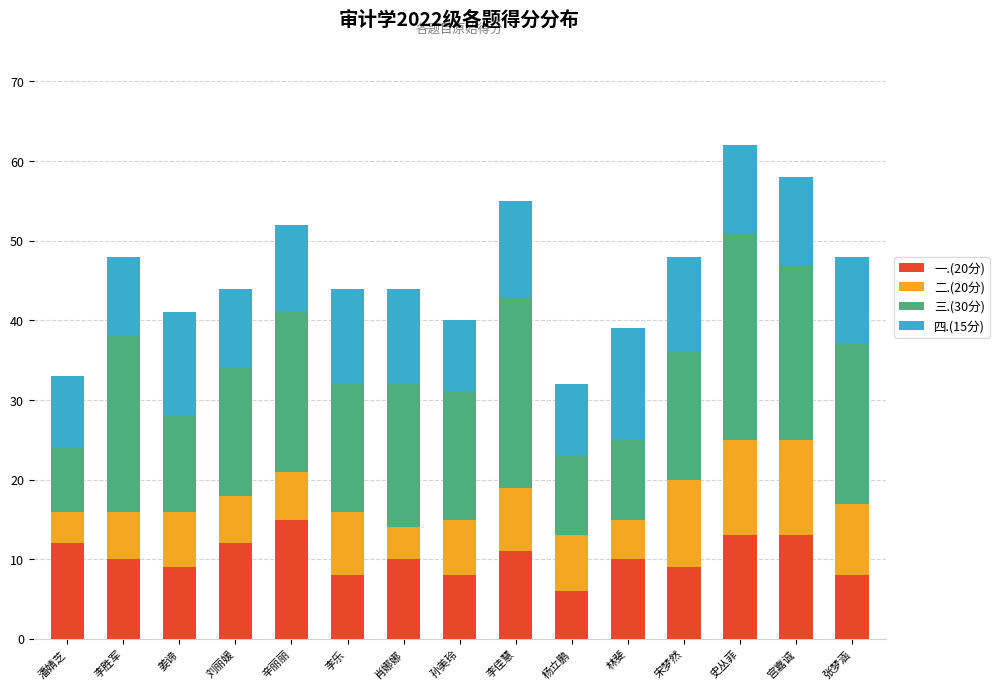

Which category has the highest value in the 一.(20分) series?

辛丽丽